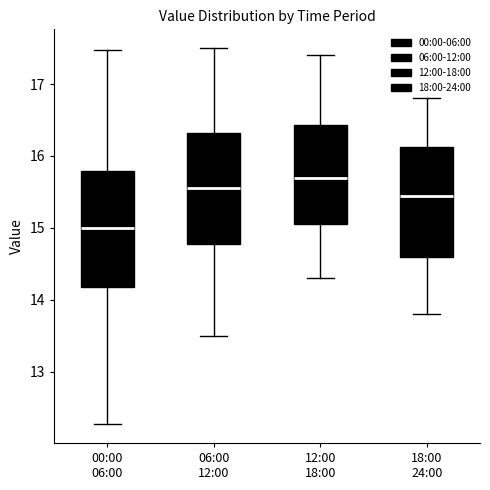

Reading left to right, read every box against the y-axis: the position of its median line, the range the box covers, and the ends of its whiskers. The values are not printed on the chart, so give them approximately, as read against the axis.

00:00 06:00: median 15.0, box 14.2 to 15.8, whiskers 12.3 to 17.5
06:00 12:00: median 15.6, box 14.8 to 16.3, whiskers 13.5 to 17.5
12:00 18:00: median 15.7, box 15.1 to 16.4, whiskers 14.3 to 17.4
18:00 24:00: median 15.5, box 14.6 to 16.1, whiskers 13.8 to 16.8